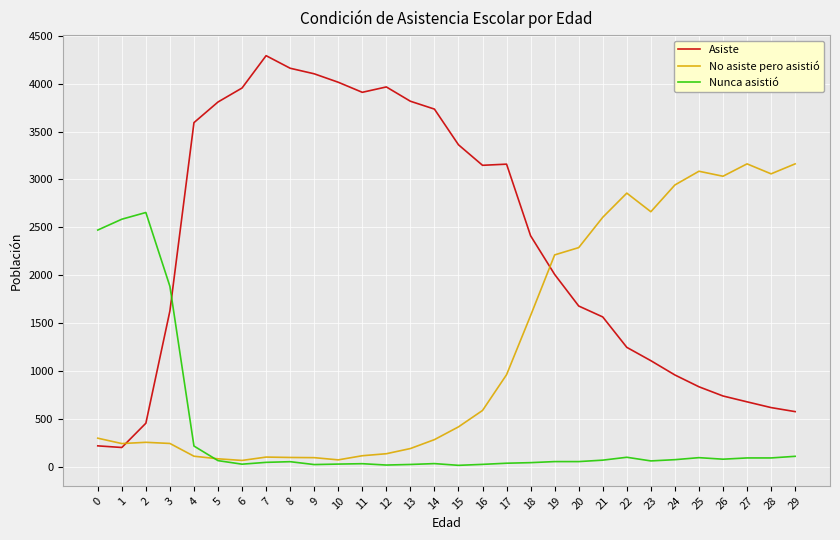

True or false: Nunca asistió has more than 0 interior local peaks.

True